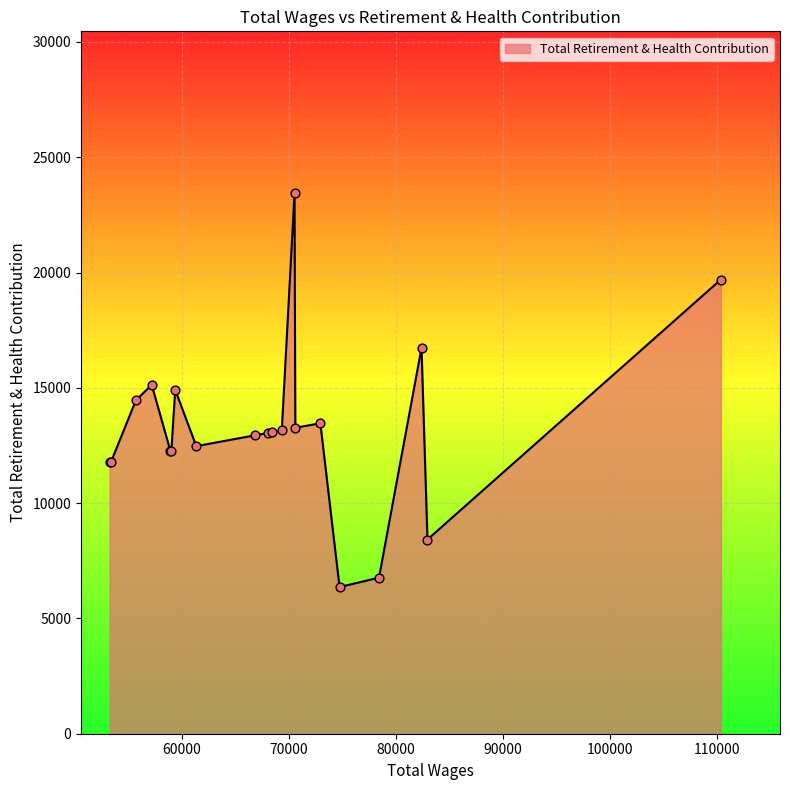

What is the minimum value shown in the chart?

6360